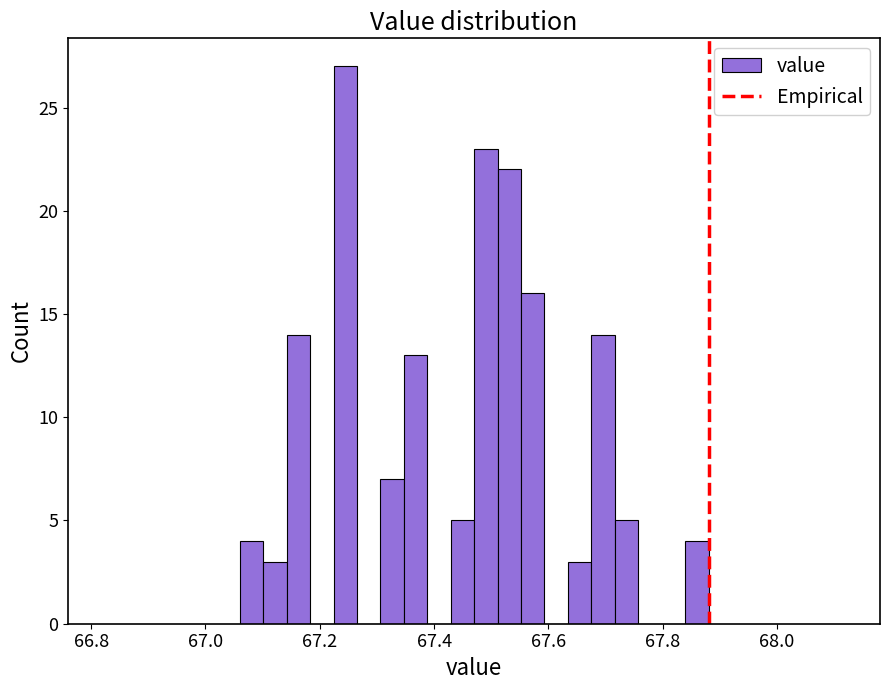

Read against the x-axis, roughly where is the centre of the tallest bar?

67.24